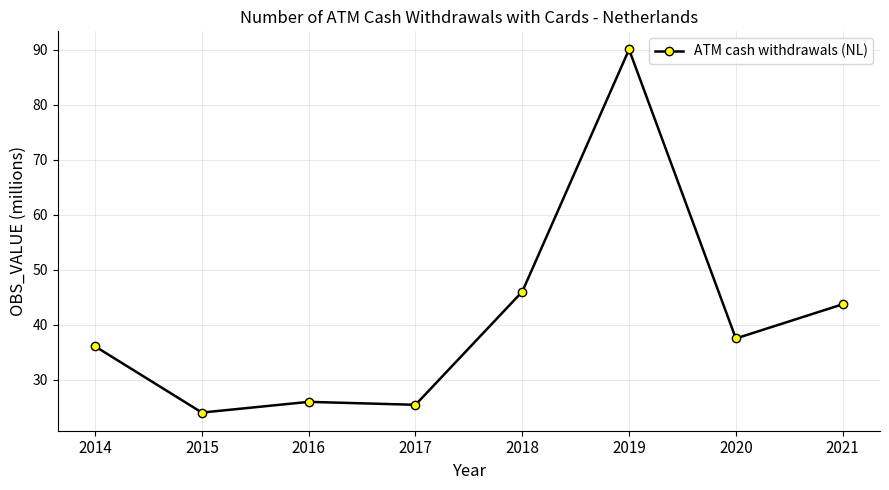

True or false: the data has more than 2 interior local peaks.

False